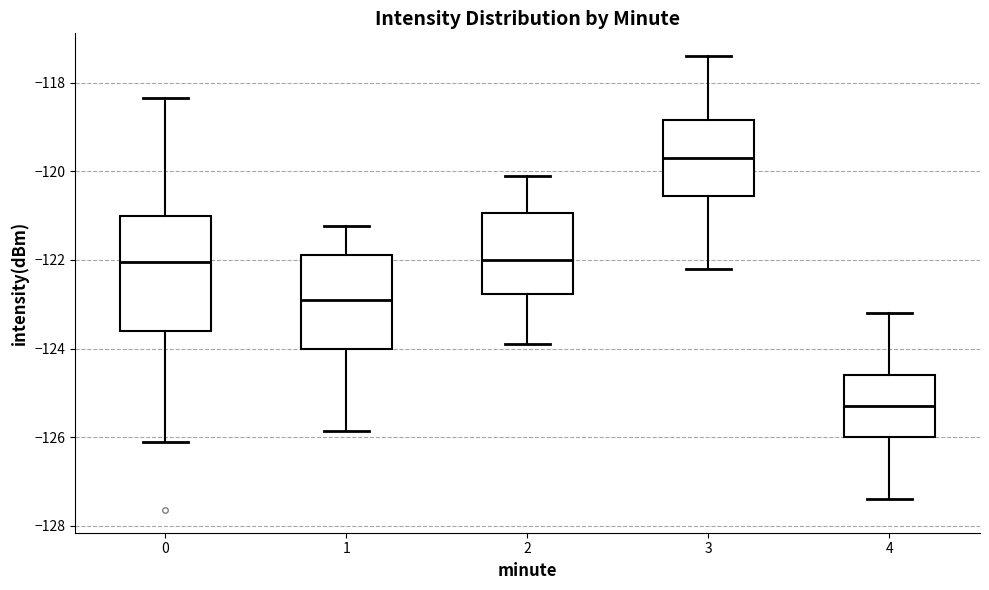

Where does the upper whisker of the box at x = 1 end on the y-axis? The values are not printed on the chart, so give them approximately, as read against the axis.

-121.2